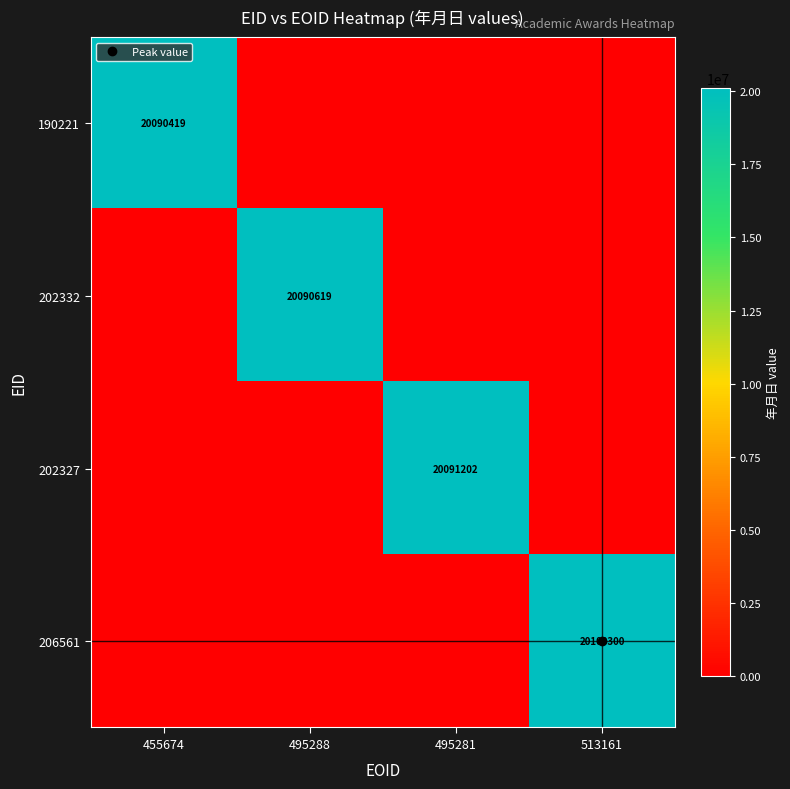

At 495288, list the series in order from smallest to largest.

190221, 202327, 206561, 202332